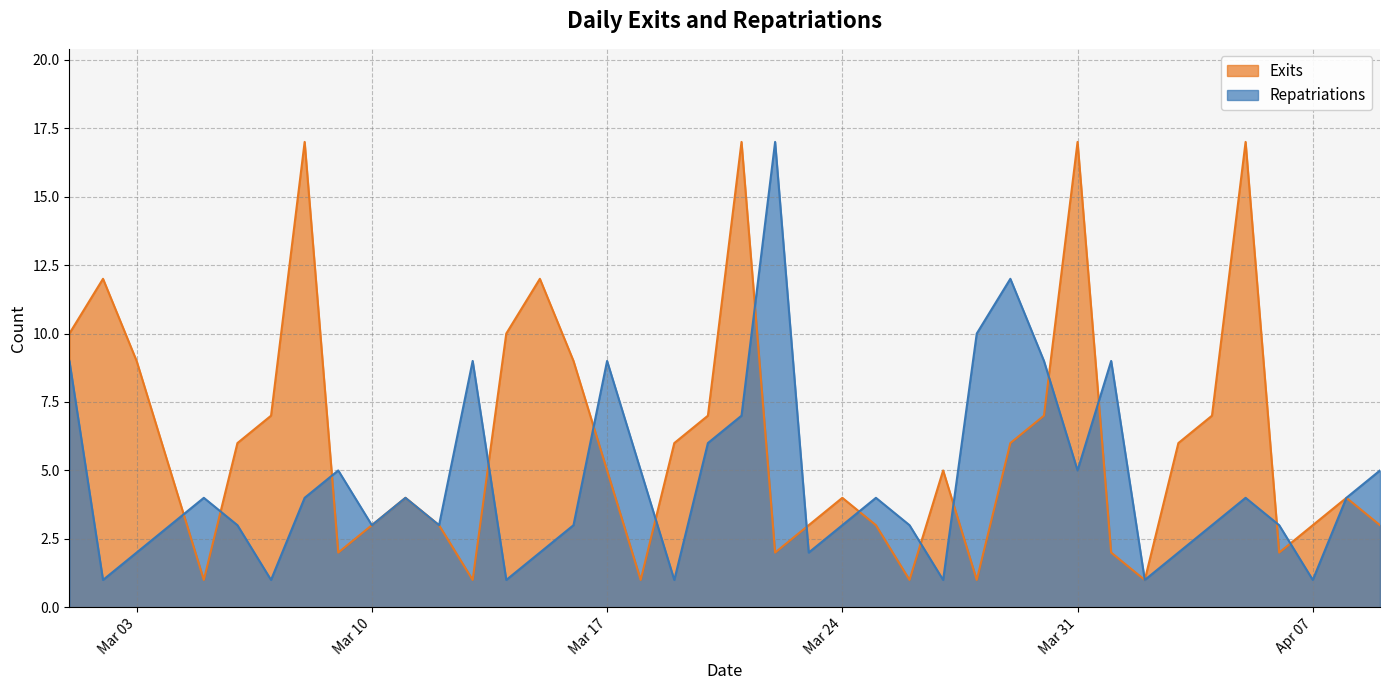

Read the Repatriations value at 2020-03-22, to the nearest 10.

20